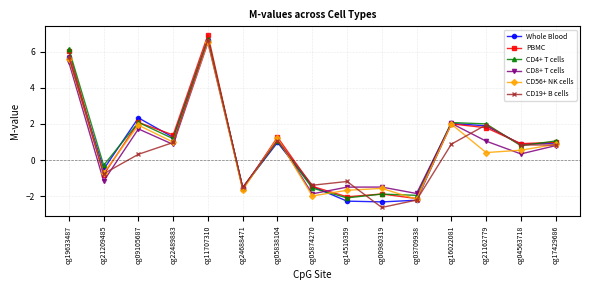

Is it true that Whole Blood equals 1.3 at cg04563718?

False